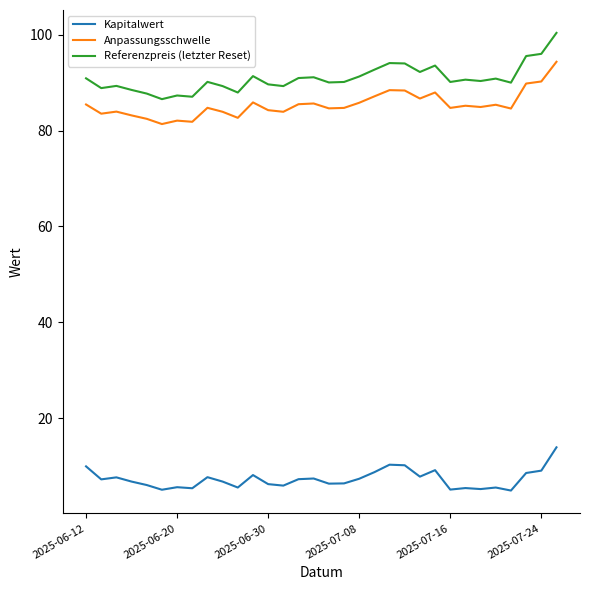

Which series has the largest range (max minus min)?

Referenzpreis (letzter Reset)